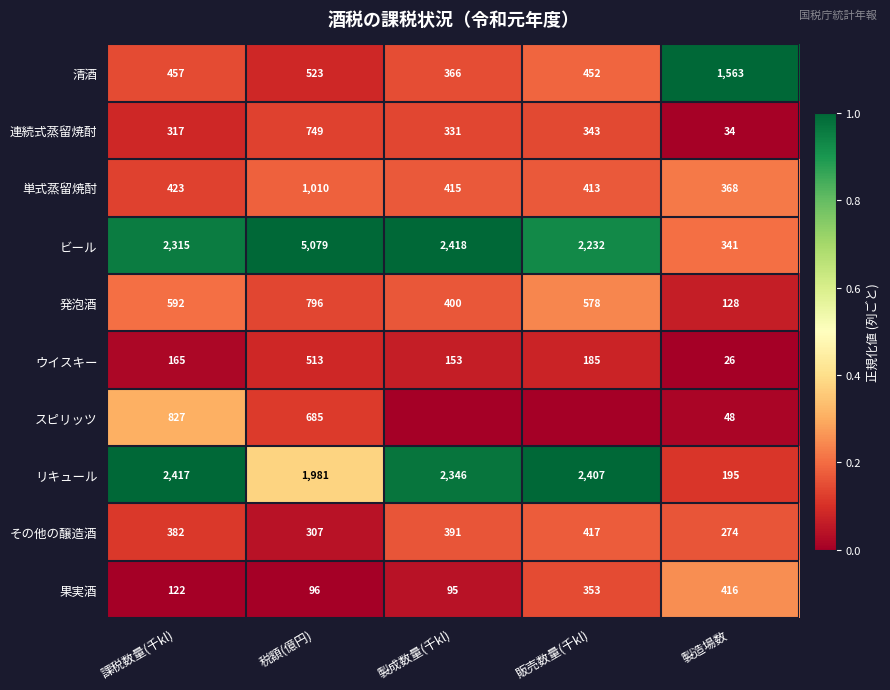

What is the difference between the maximum and minimum values in the 清酒 series?

1197